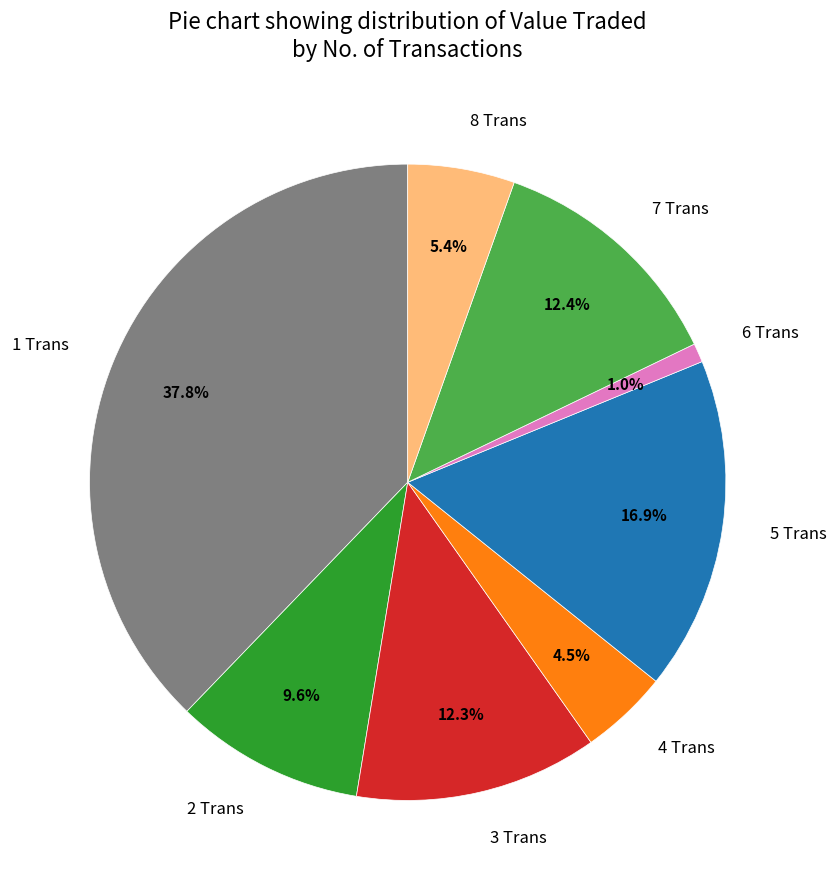

Which category has the smallest portion of the pie?

6 Trans